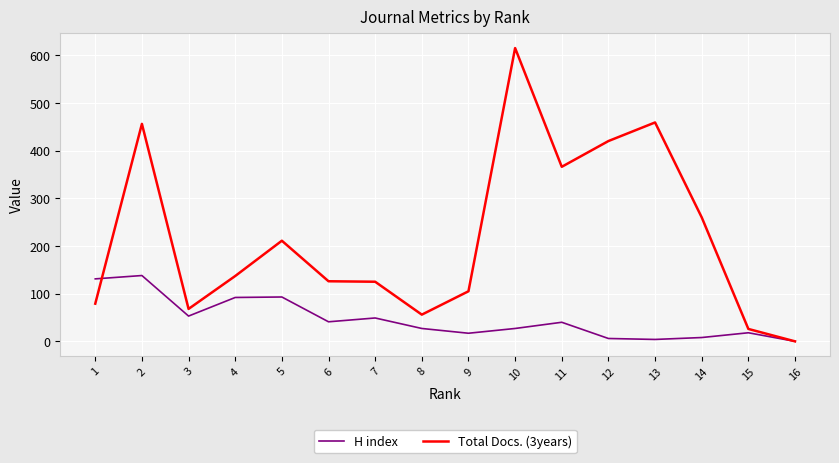

List the series in order of their peak value, lowest first.

H index, Total Docs. (3years)